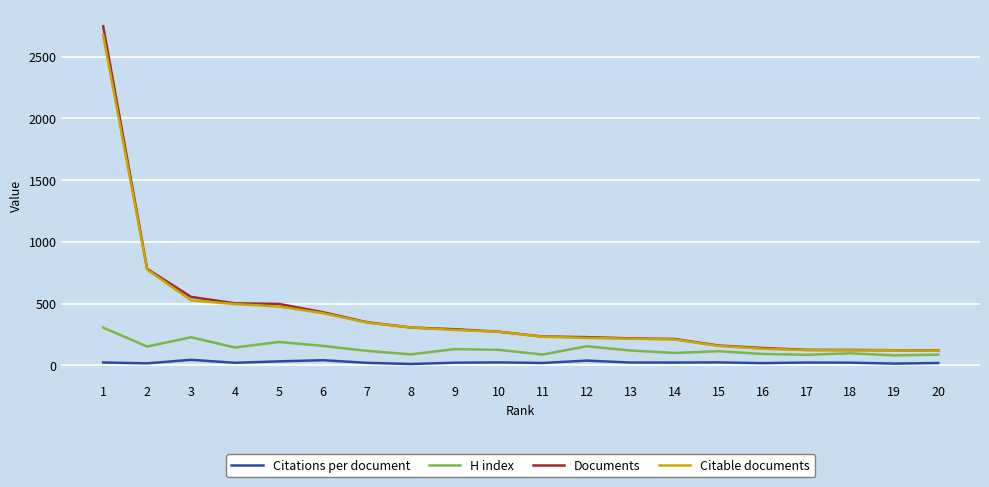

Which series has the largest range (max minus min)?

Documents